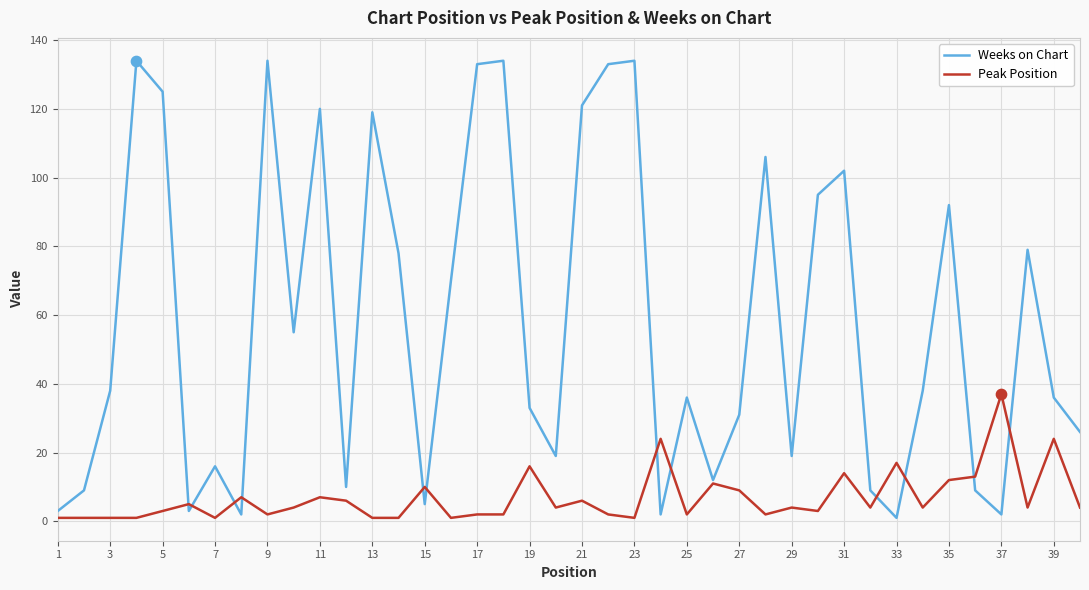

What are all the series names shown in the legend?

Weeks on Chart, Peak Position